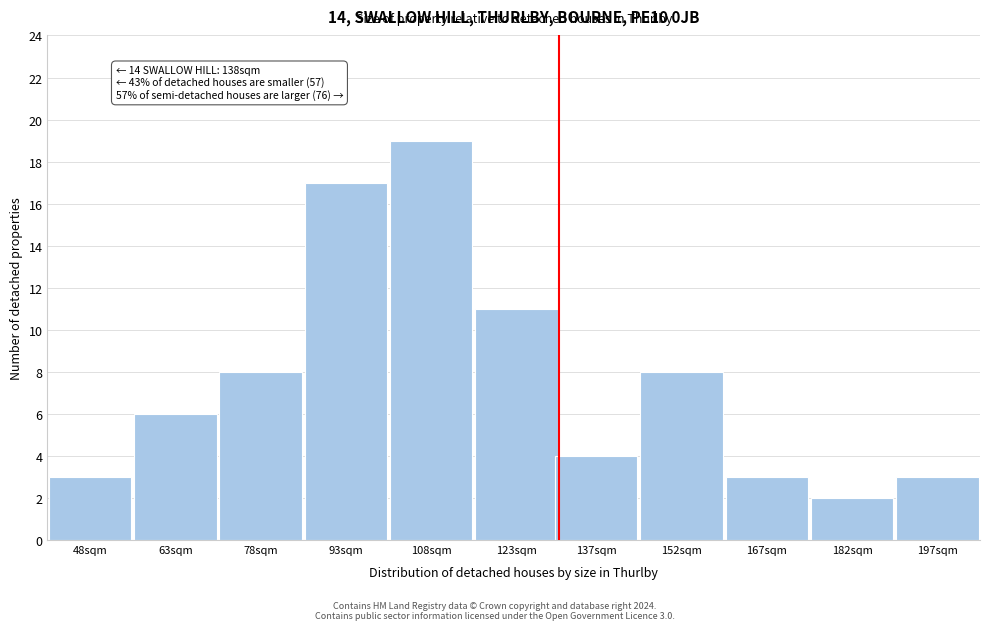

Reading right to left, list all the values displayed in this chart.

197sqm=3	182sqm=2	167sqm=3	152sqm=8	137sqm=4	123sqm=11	108sqm=19	93sqm=17	78sqm=8	63sqm=6	48sqm=3